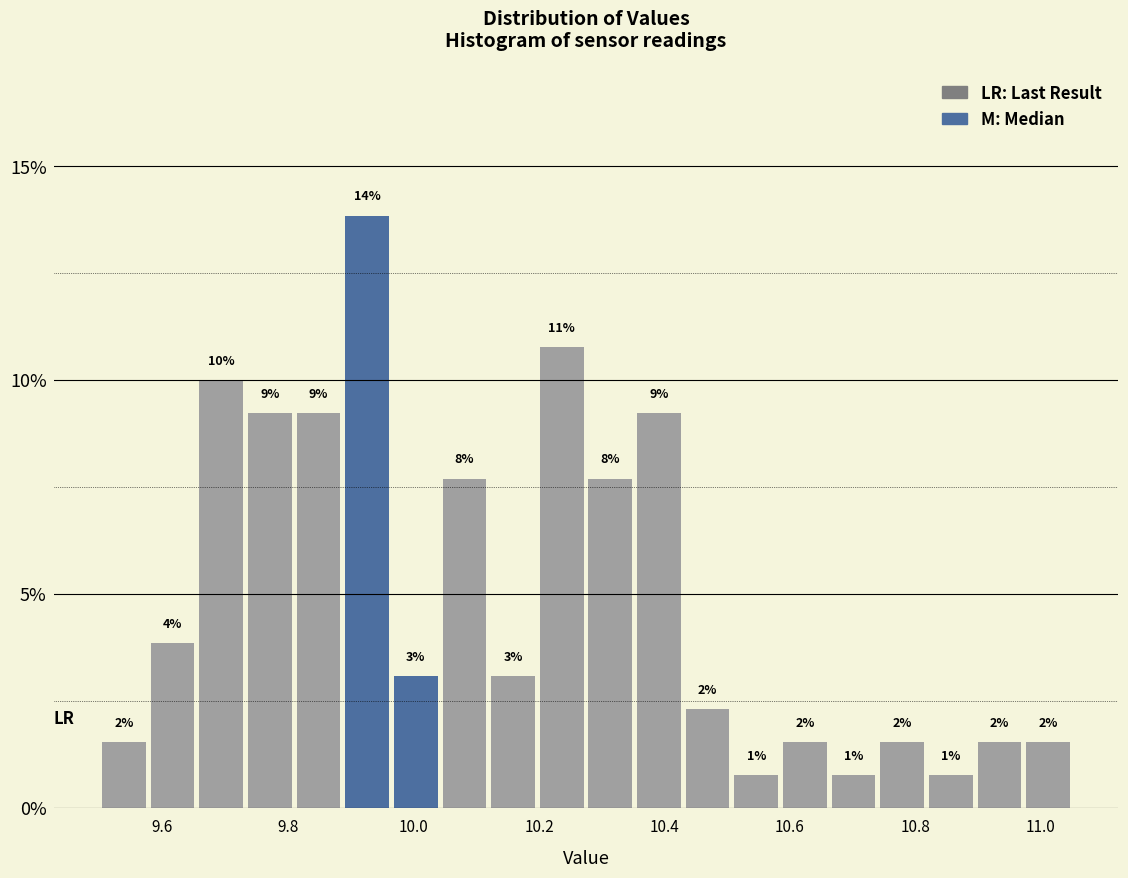

Around what value on the x-axis is the tallest bar? Give the approximate position of its centre, as read against the axis.

9.92